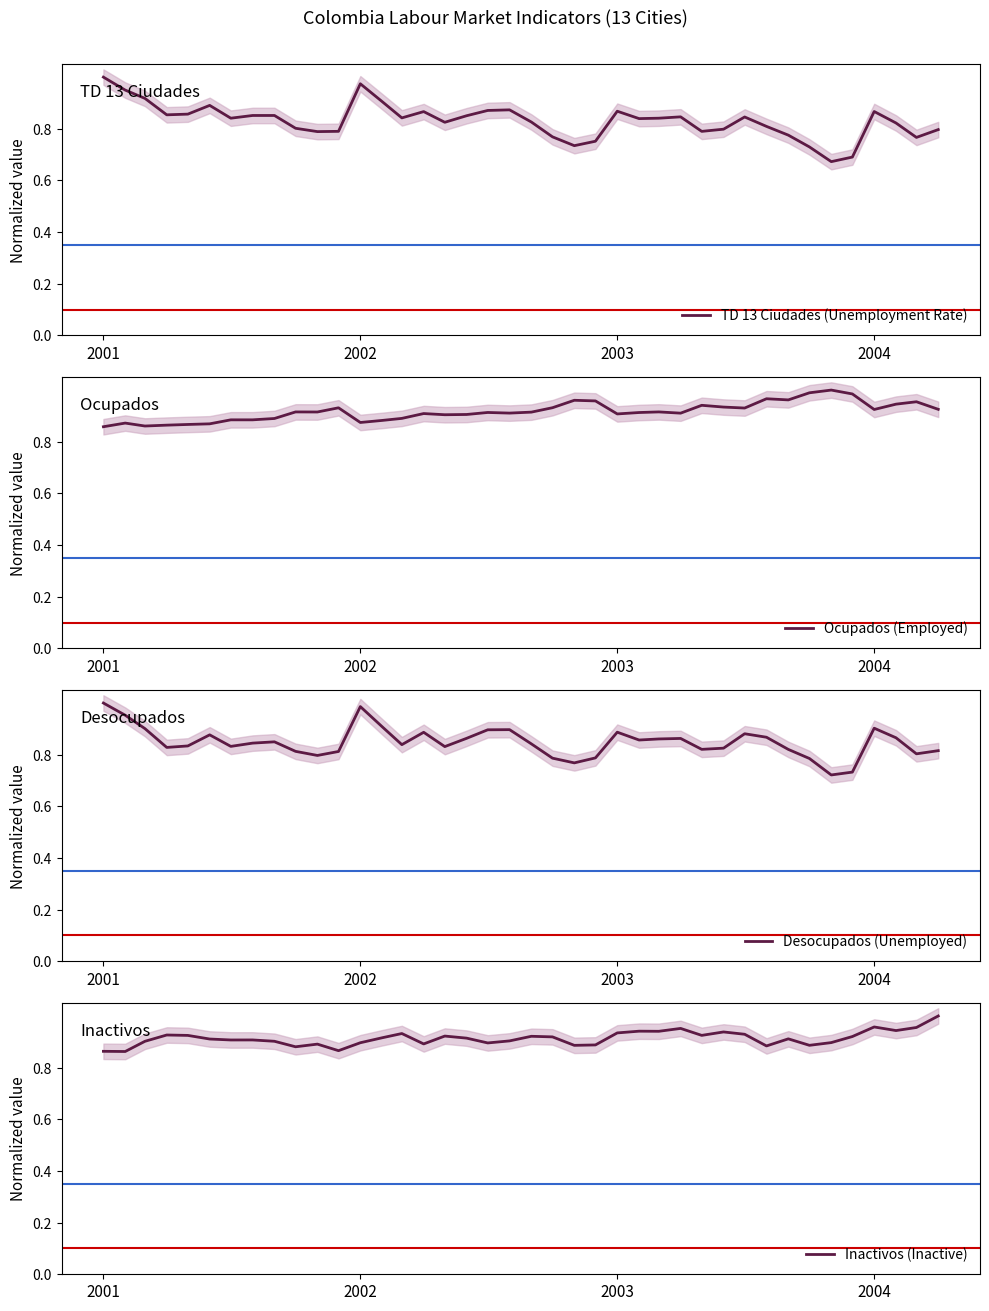

True or false: Desocupados (Unemployed) has a value of 0.5 at 2002.

False